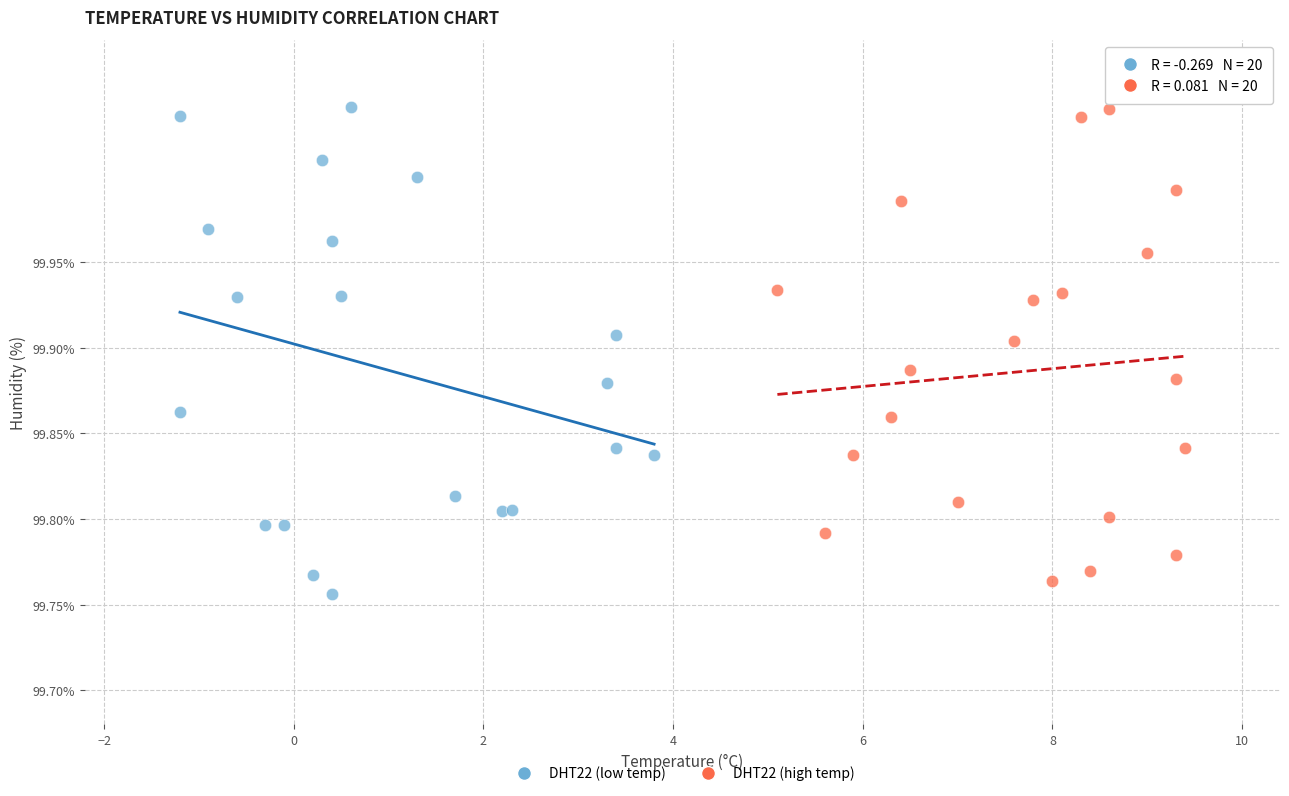

What are all the series names shown in the legend?

DHT22 (low temp), DHT22 (high temp)